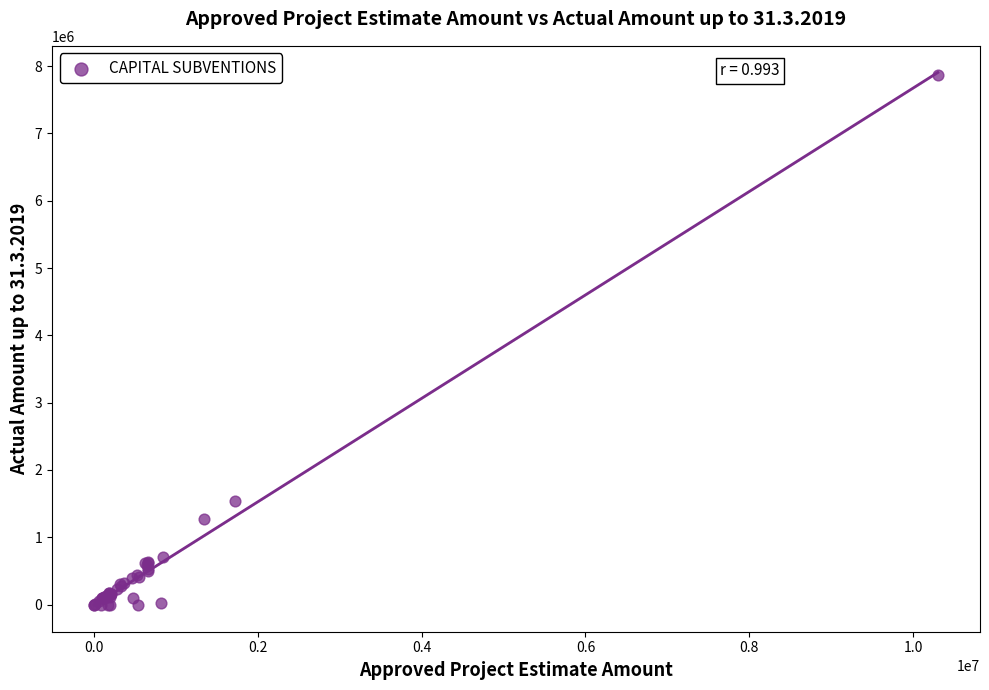

What Y value in the scatter plot is closest to 3932915?

1541924